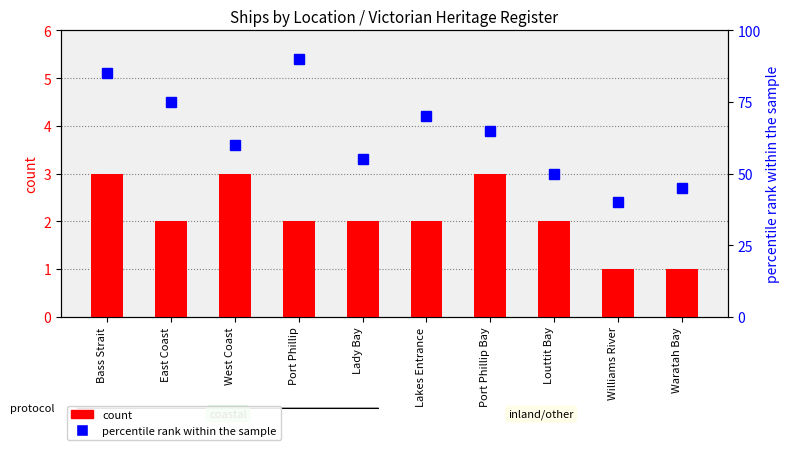

Reading right to left, what are all the values shown in this chart?

count: Waratah Bay=1	Williams River=1	Louttit Bay=2	Port Phillip Bay=3	Lakes Entrance=2	Lady Bay=2	Port Phillip=2	West Coast=3	East Coast=2	Bass Strait=3
percentile rank within the sample: Waratah Bay=45	Williams River=40	Louttit Bay=50	Port Phillip Bay=65	Lakes Entrance=70	Lady Bay=55	Port Phillip=90	West Coast=60	East Coast=75	Bass Strait=85